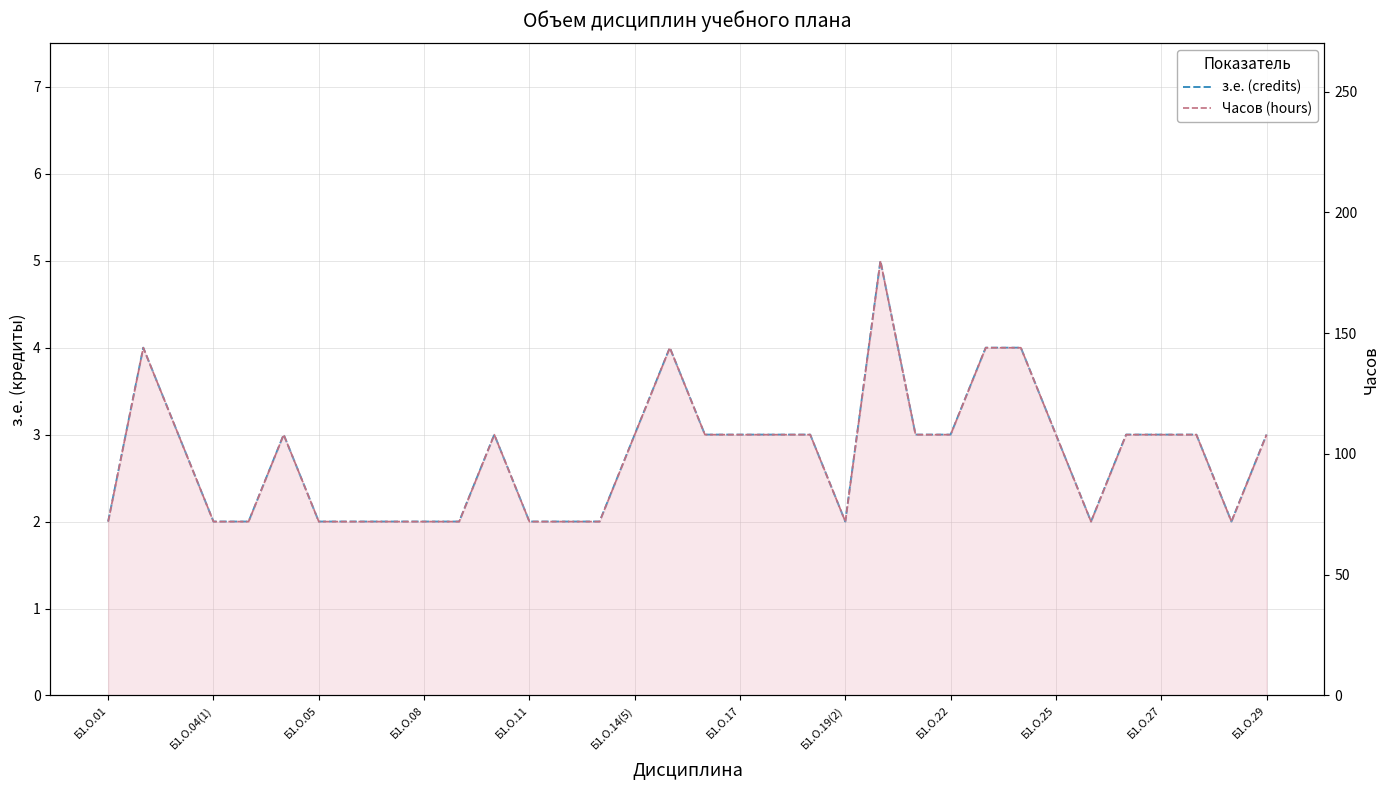

Is the value of з.е. (credits) at 30 greater than the value of Часов (hours) at 19?

No